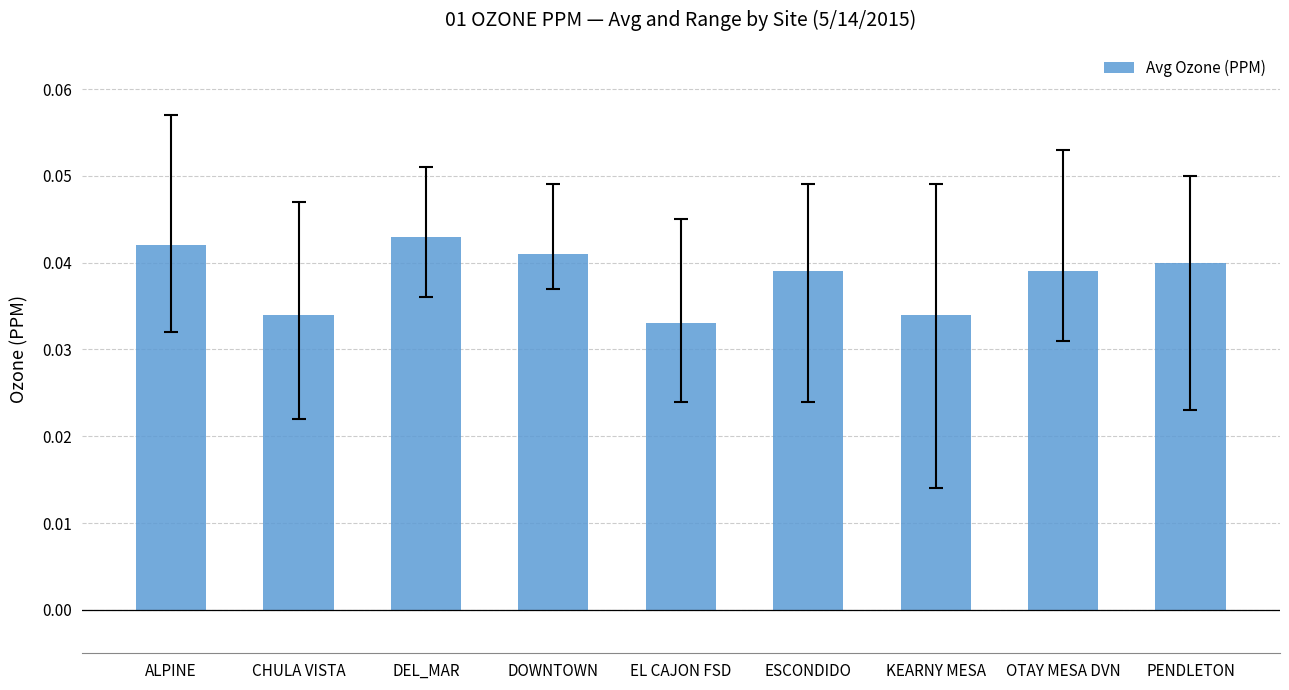

At which category does the chart reach its peak across all series?

DEL_MAR